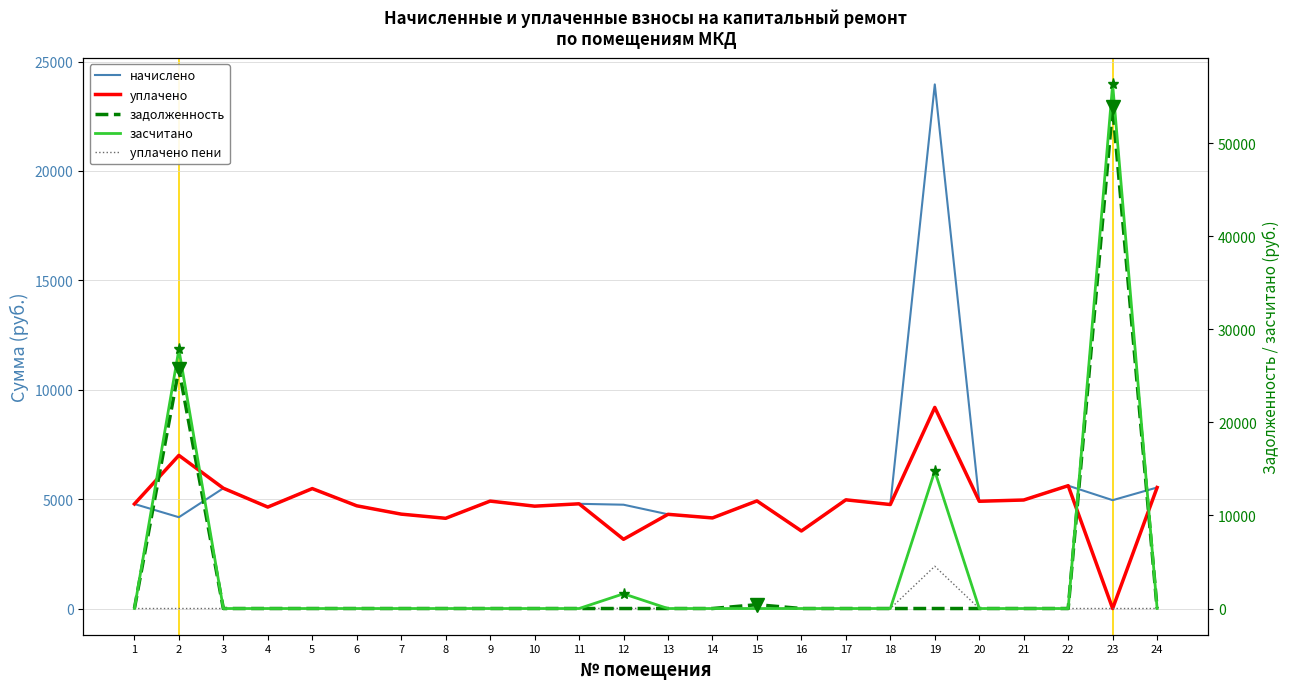

How many intersections are there between задолженность and уплачено?

4